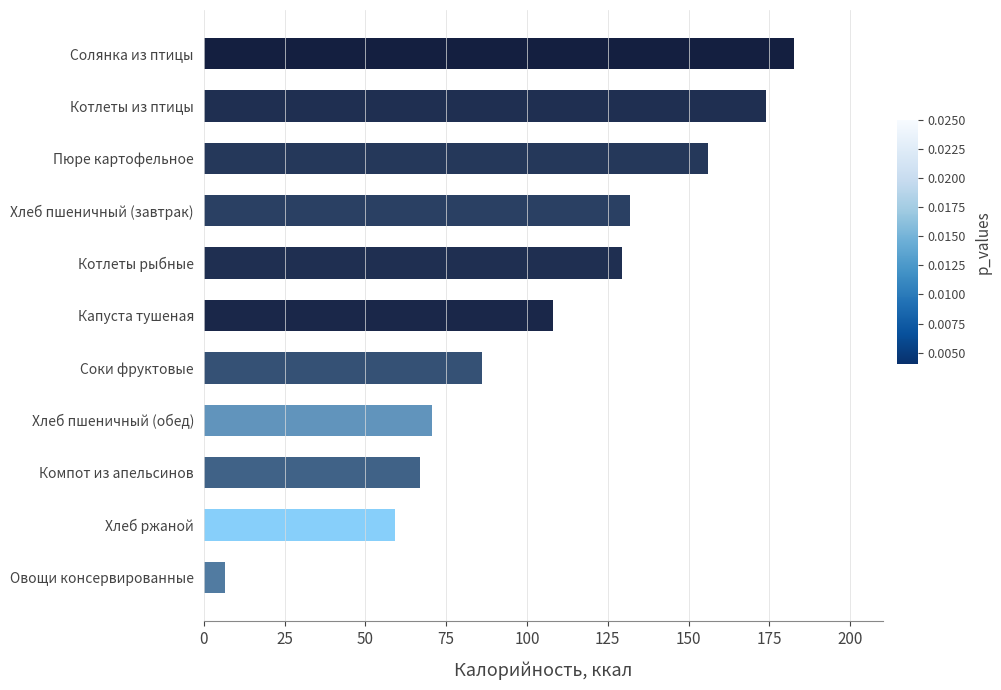

What is the label of the 7th bar from the top?

Соки фруктовые